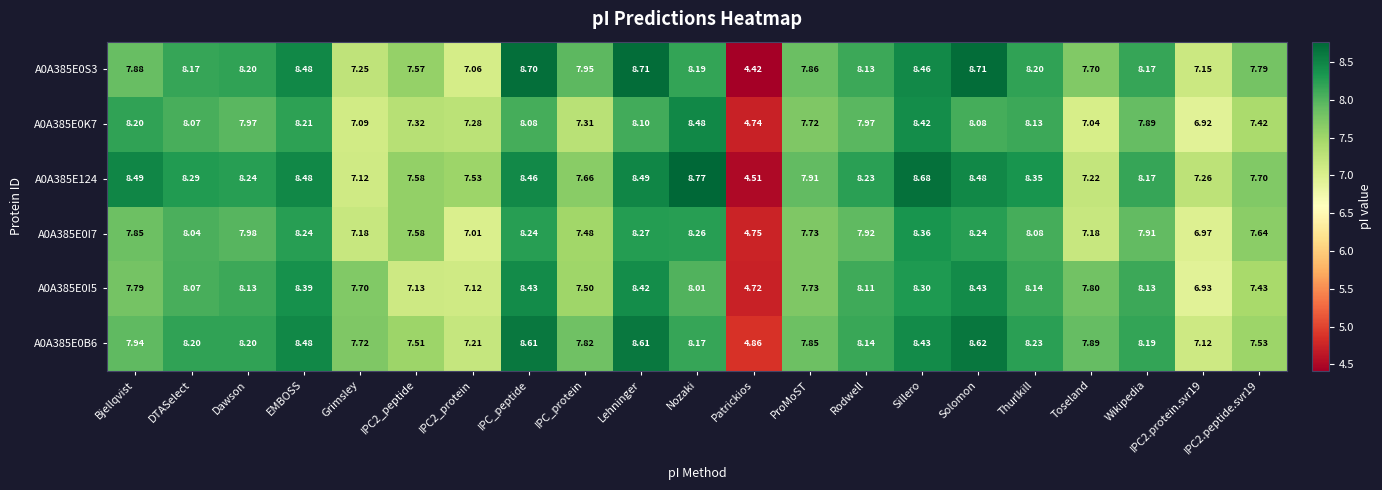

At Sillero, list the series in order from smallest to largest.

A0A385E0I5, A0A385E0I7, A0A385E0K7, A0A385E0B6, A0A385E0S3, A0A385E124